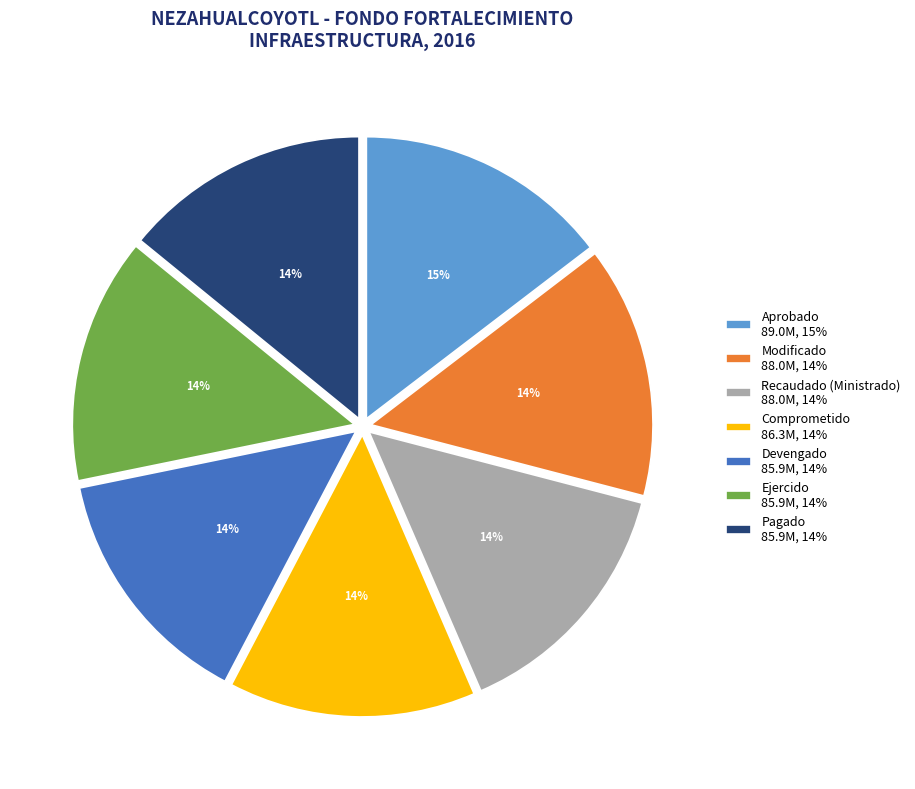

The Aprobado 89.0M, 15% slice represents 15% of the pie. True or false?

True